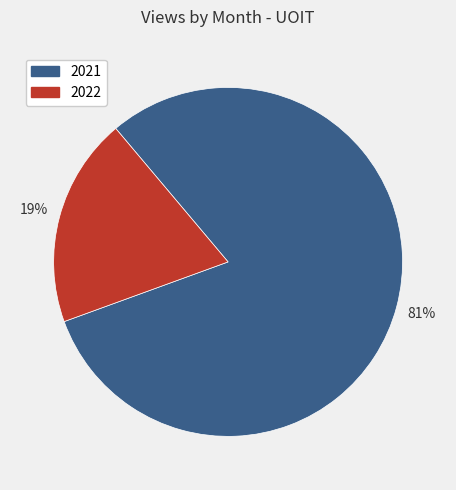

To the nearest percent, what is the average slice percentage?

50%